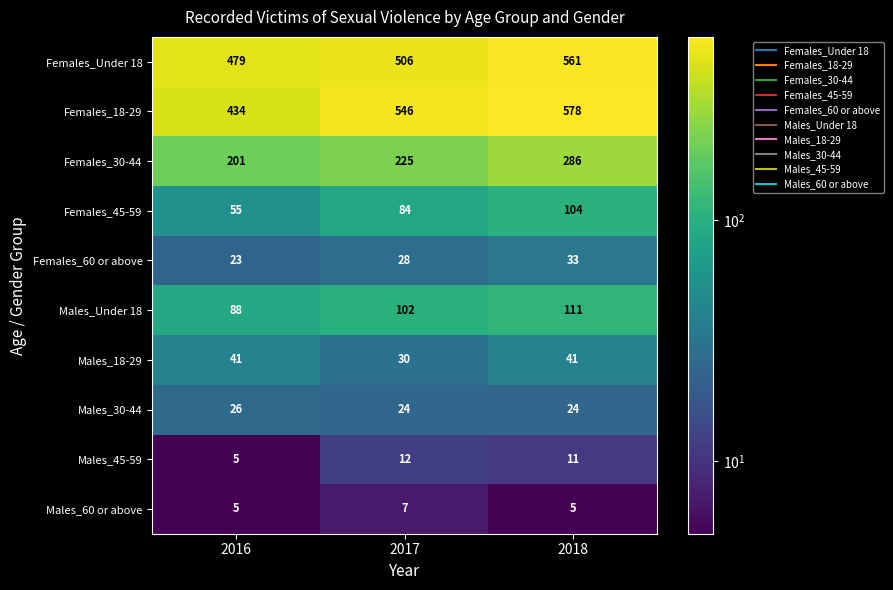

List the series in order of their peak value, highest first.

Females_18-29, Females_Under 18, Females_30-44, Males_Under 18, Females_45-59, Males_18-29, Females_60 or above, Males_30-44, Males_45-59, Males_60 or above